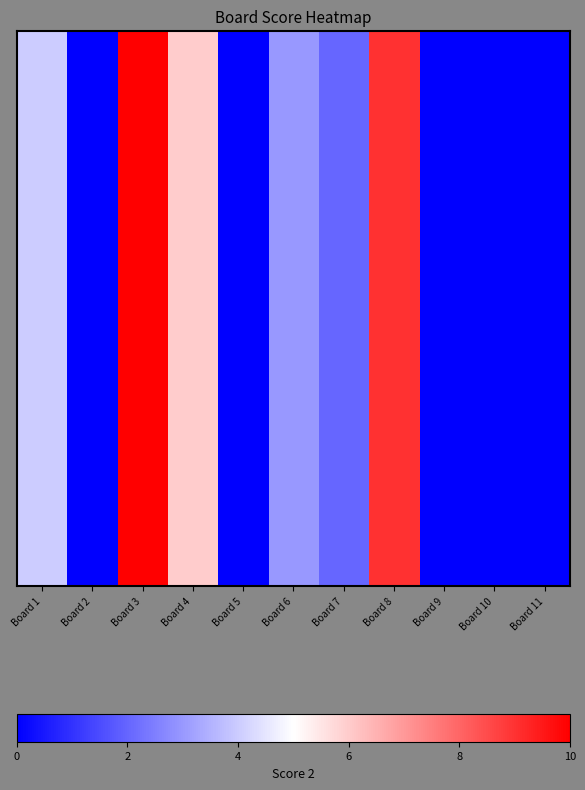

Rank the categories by value from lowest to highest.

Board 2, Board 5, Board 9, Board 10, Board 11, Board 7, Board 6, Board 1, Board 4, Board 8, Board 3